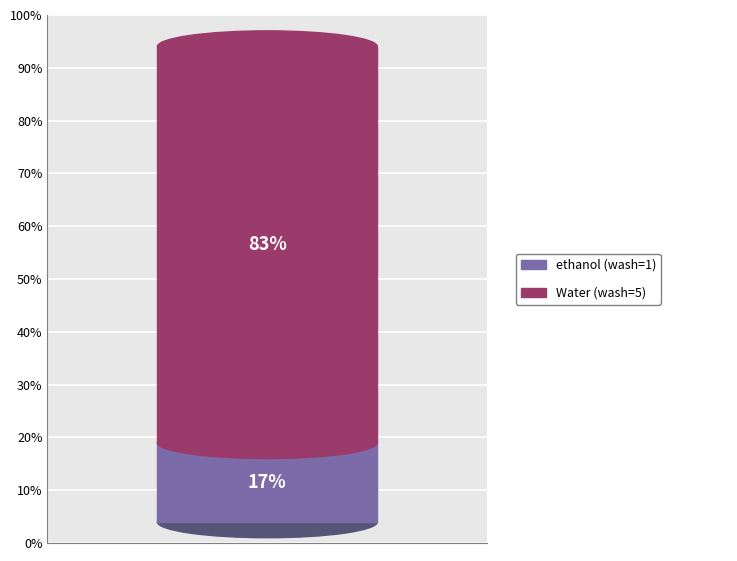

Which category has the biggest portion of the pie?

Water